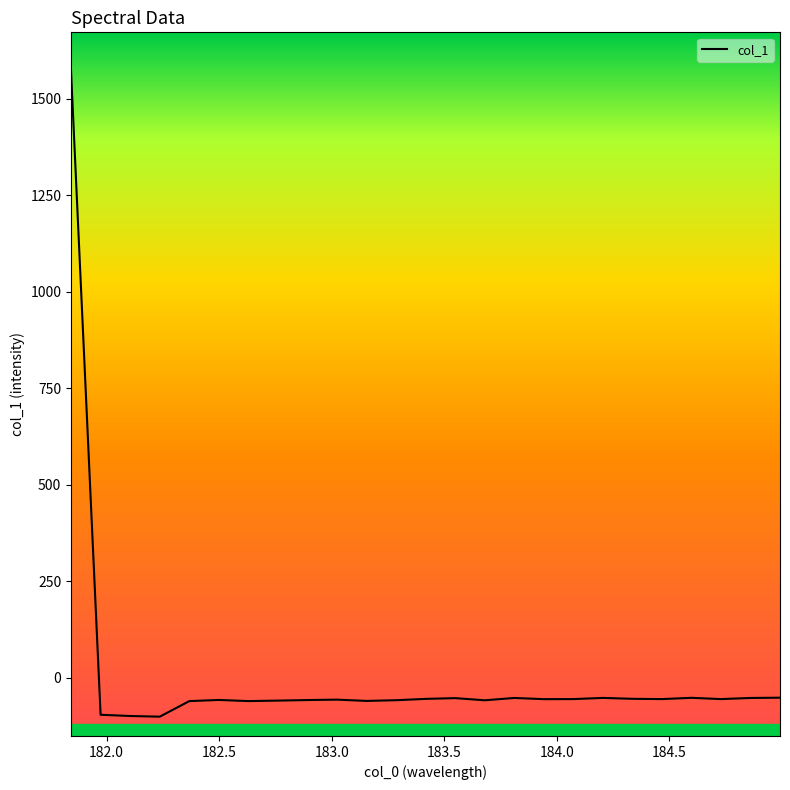

What is the maximum value shown in the chart?

1571.6